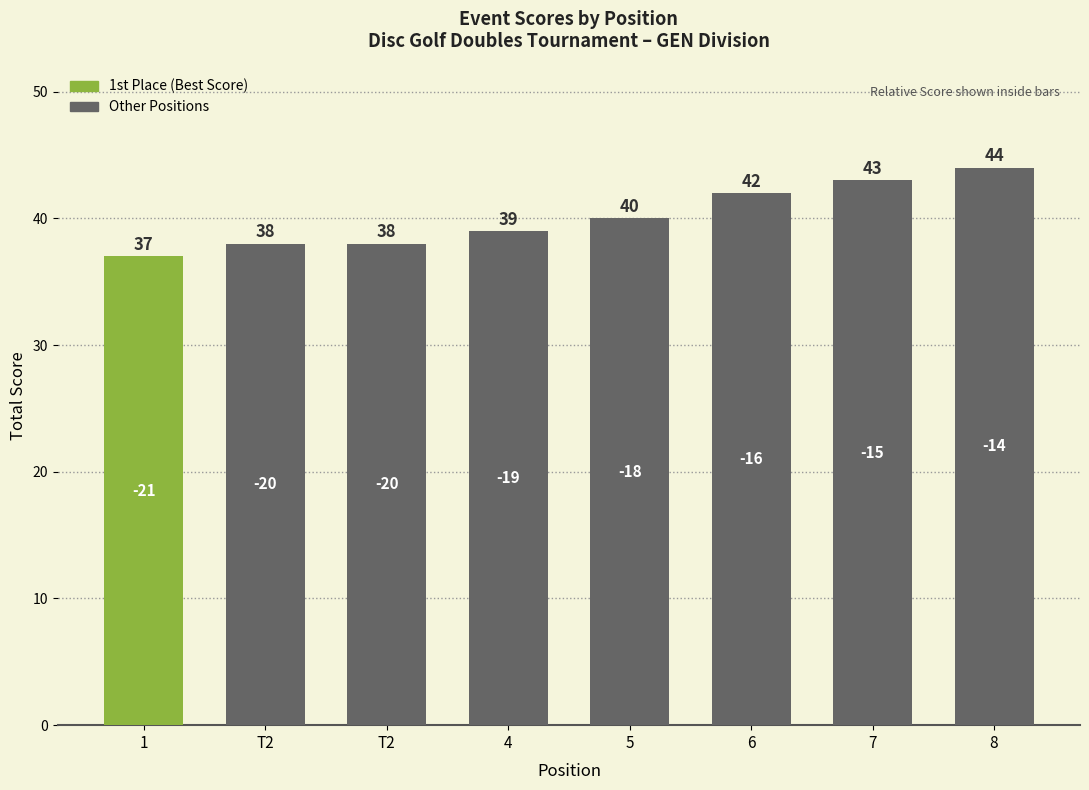

How many values are below 40?

4